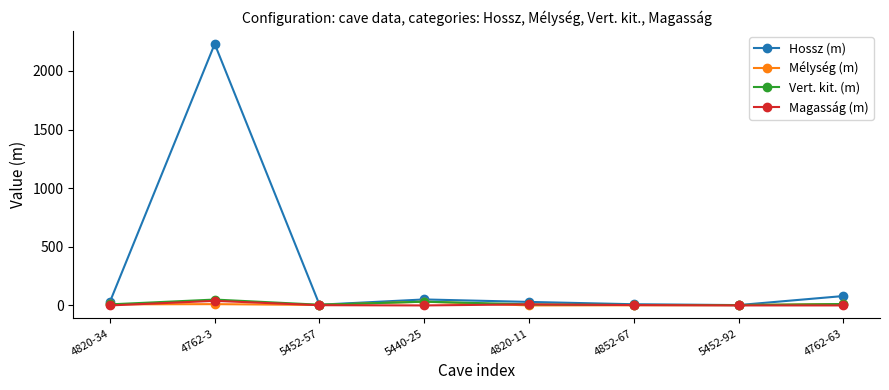

What is the label of the 5th point from the left?

4820-11